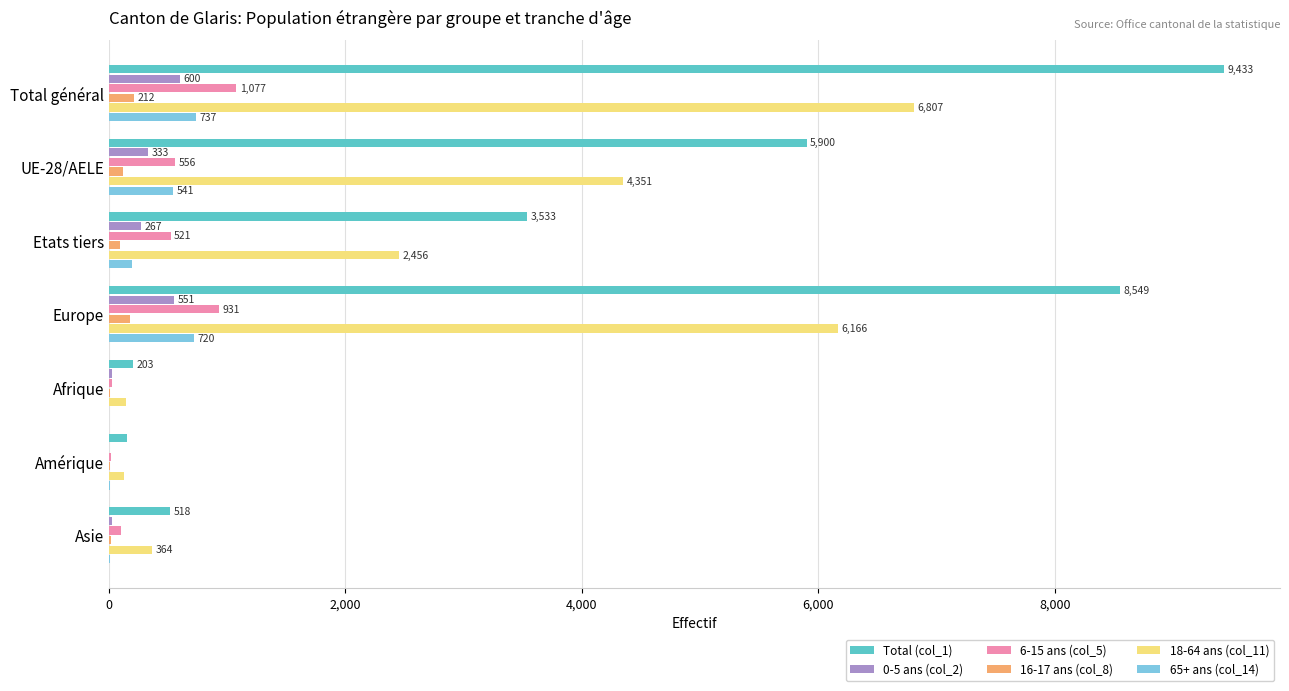

The Total (col_1) series shows 3533 at Etats tiers. True or false?

True